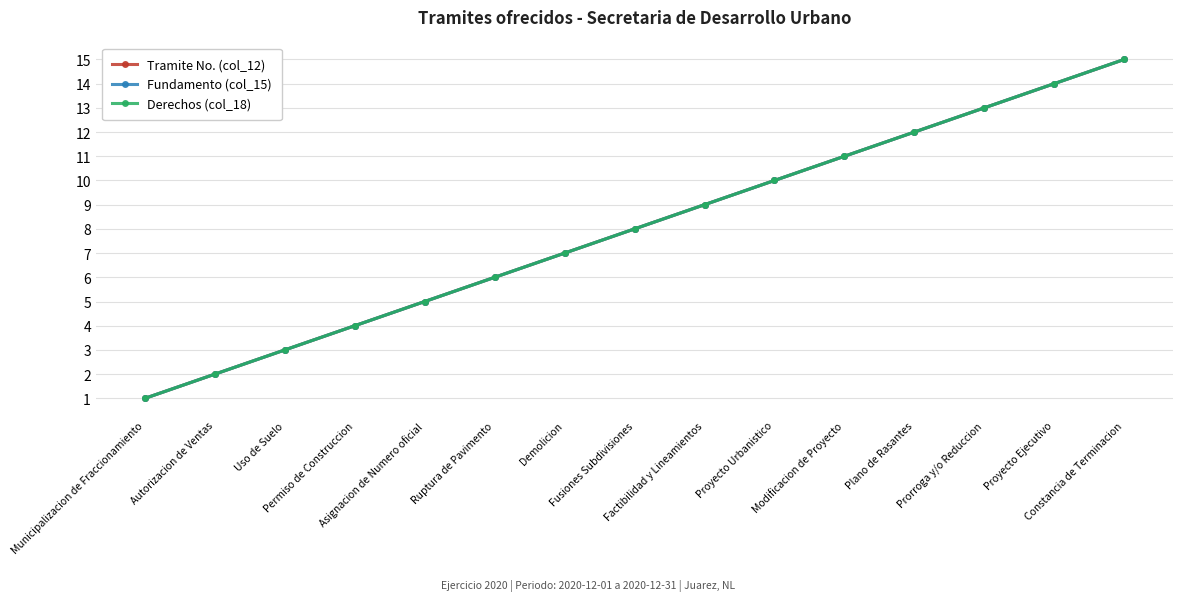

Is this an area chart (filled region under the line)?

No